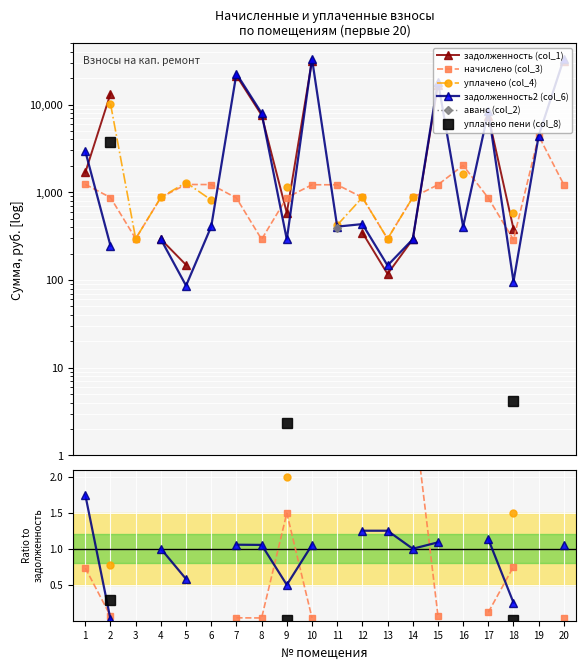

How many interior local peaks does the начислено (col_3) series have?

2